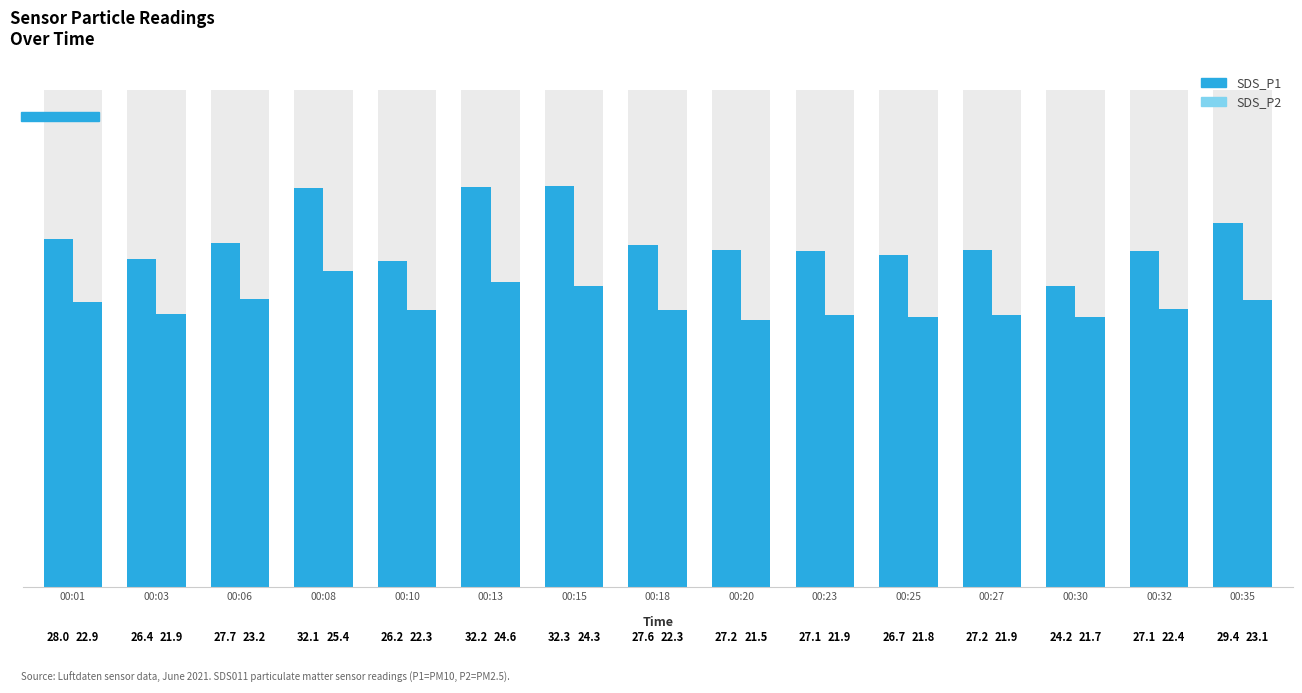

Reading left to right, list all the values displayed in this chart.

SDS_P1: 28.0	26.4	27.7	32.1	26.2	32.2	32.3	27.6	27.2	27.1	26.7	27.2	24.2	27.1	29.4
SDS_P2: 22.9	21.9	23.2	25.4	22.3	24.6	24.3	22.3	21.5	21.9	21.8	21.9	21.7	22.4	23.1